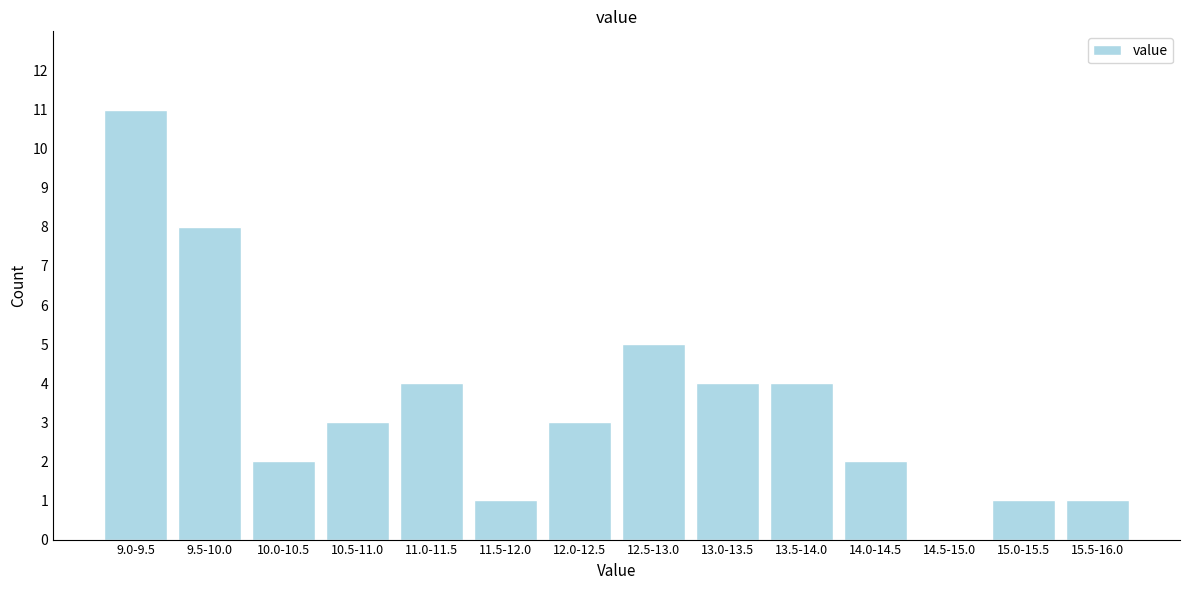

Reading left to right, what are all the values shown in this chart?

9.0-9.5=11	9.5-10.0=8	10.0-10.5=2	10.5-11.0=3	11.0-11.5=4	11.5-12.0=1	12.0-12.5=3	12.5-13.0=5	13.0-13.5=4	13.5-14.0=4	14.0-14.5=2	14.5-15.0=0	15.0-15.5=1	15.5-16.0=1